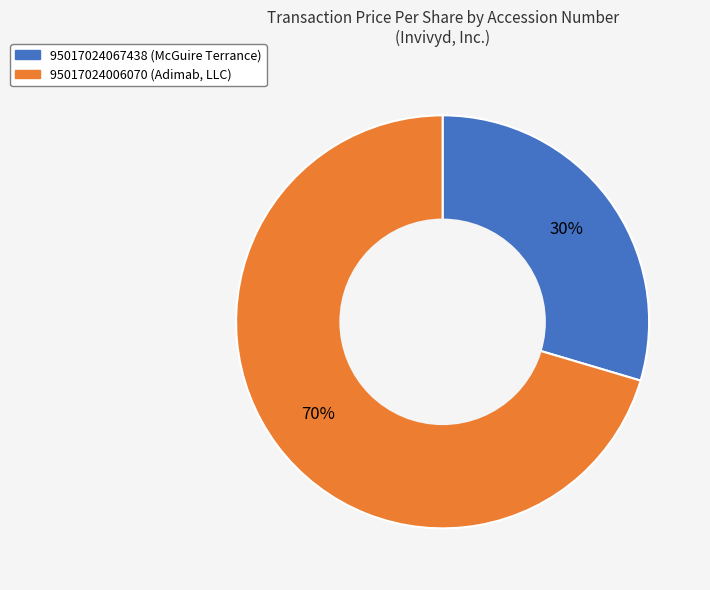

What is the largest slice in the pie chart?

95017024006070